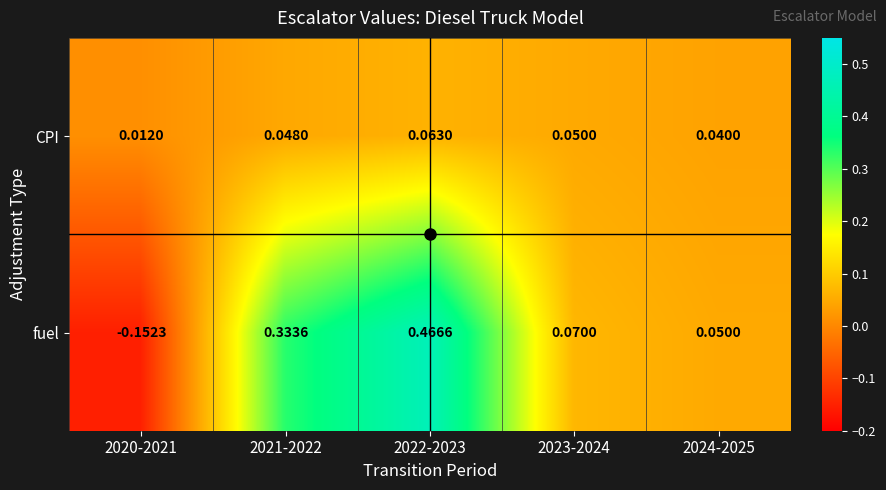

Between 2020-2021 and 2022-2023, which series saw the biggest shift?

fuel